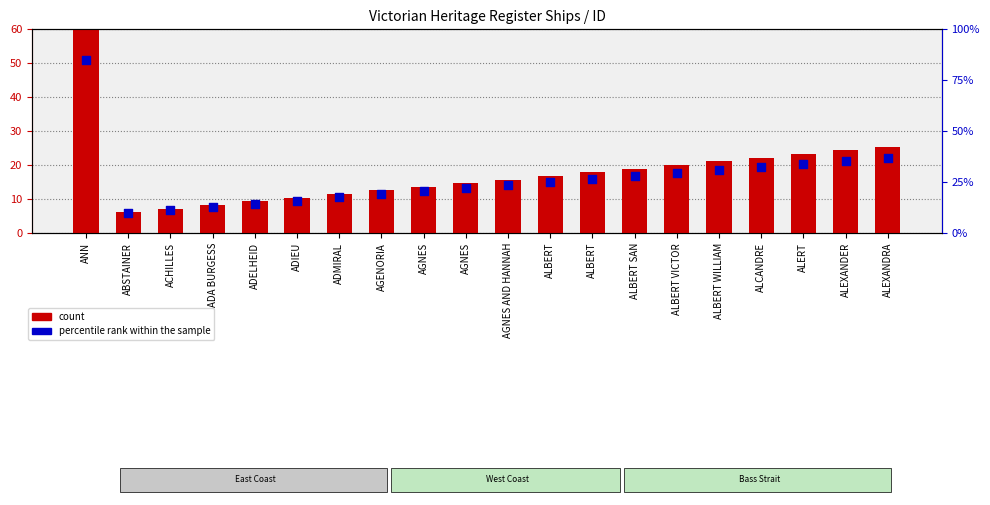

Which series has the largest total across all categories?

percentile rank within the sample